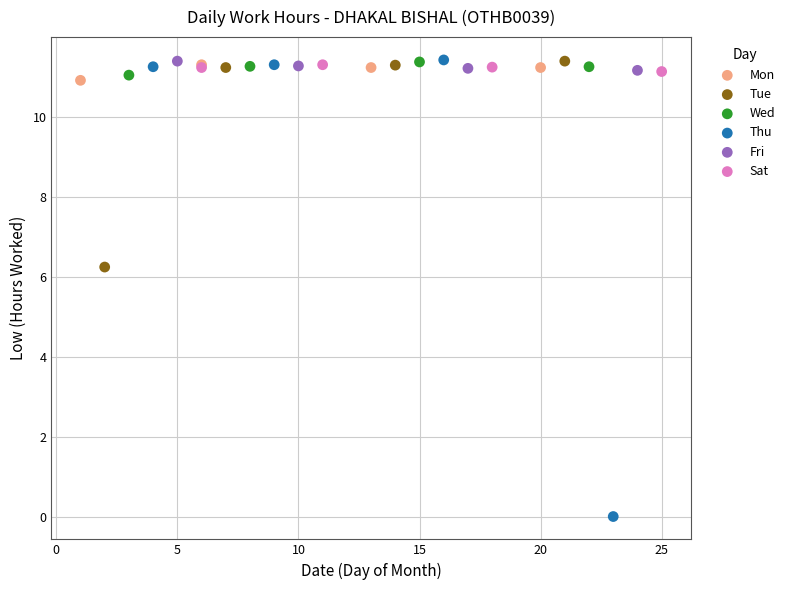

What are all the series names shown in the legend?

Mon, Tue, Wed, Thu, Fri, Sat